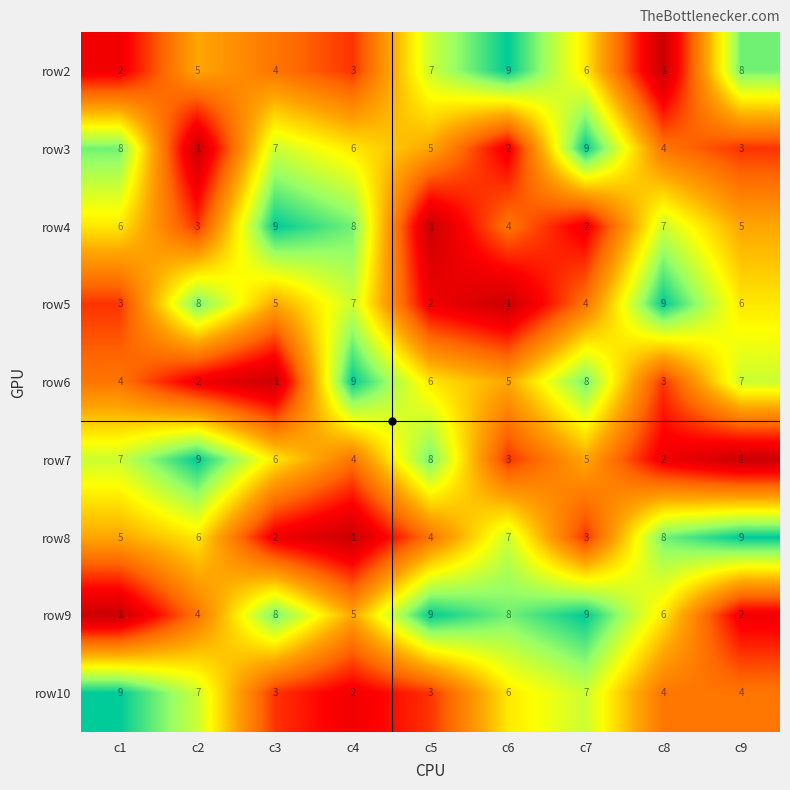

What is the difference between the second highest and second lowest values in the row6 series?

6